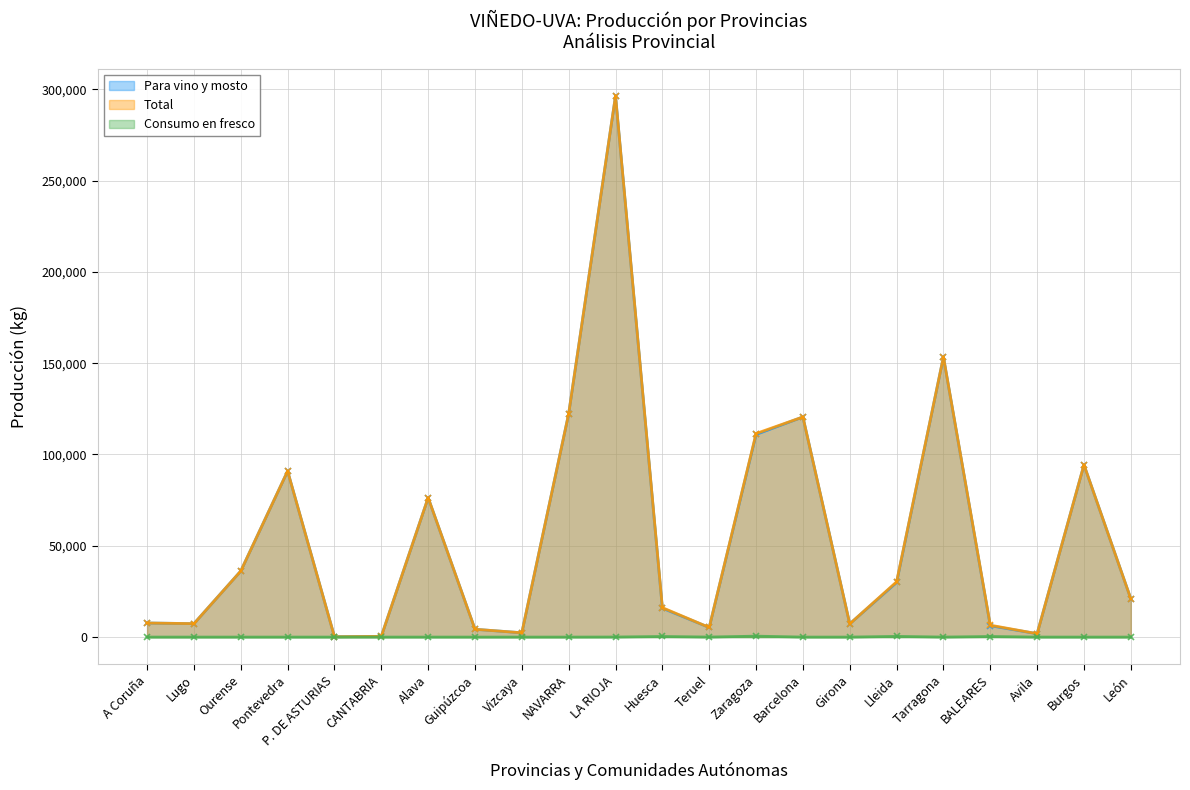

At how many categories does at least one series exceed 13870?

12